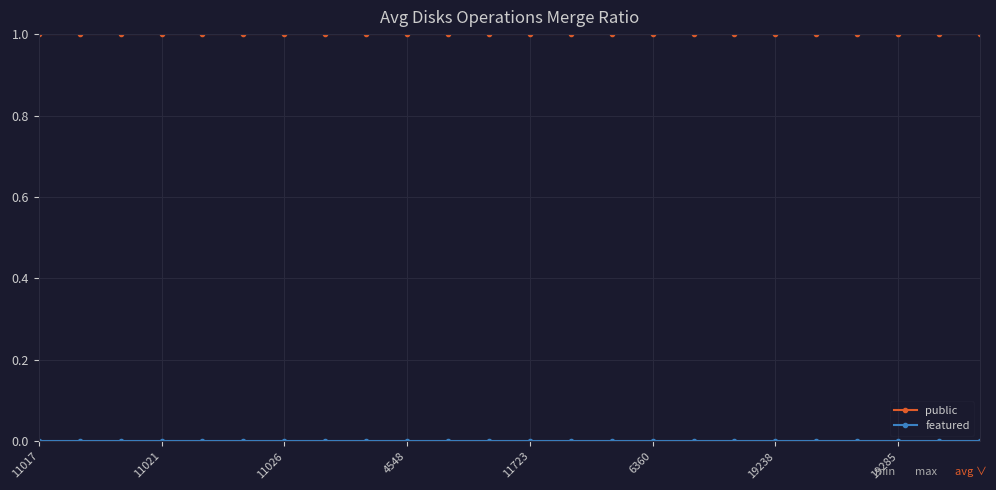

Which series has the largest total across all categories?

public